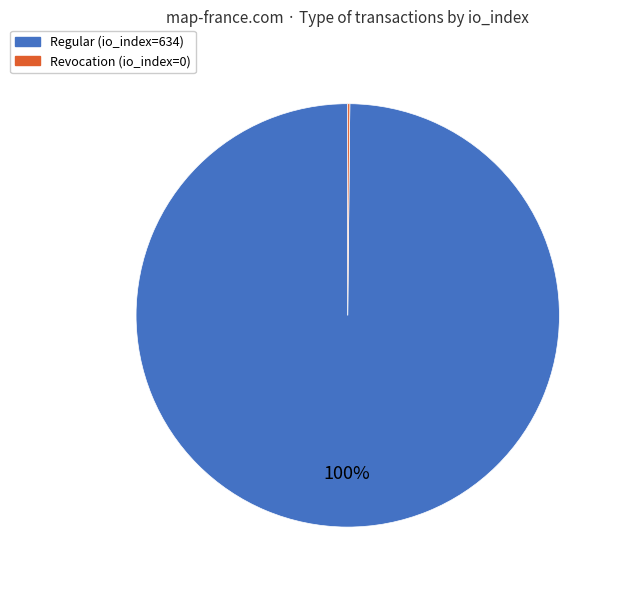

True or false: Regular (io_index=634) accounts for 100% of the total.

True